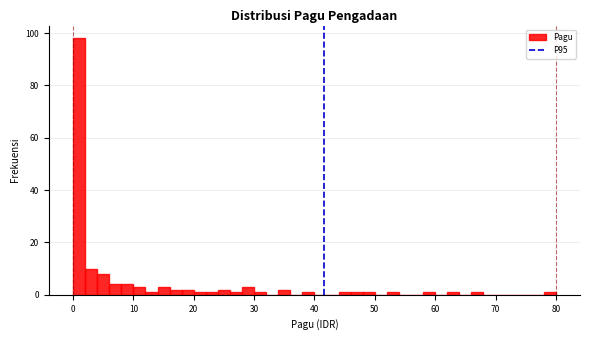

Around what value on the x-axis is the tallest bar? Give the approximate position of its centre, as read against the axis.

1